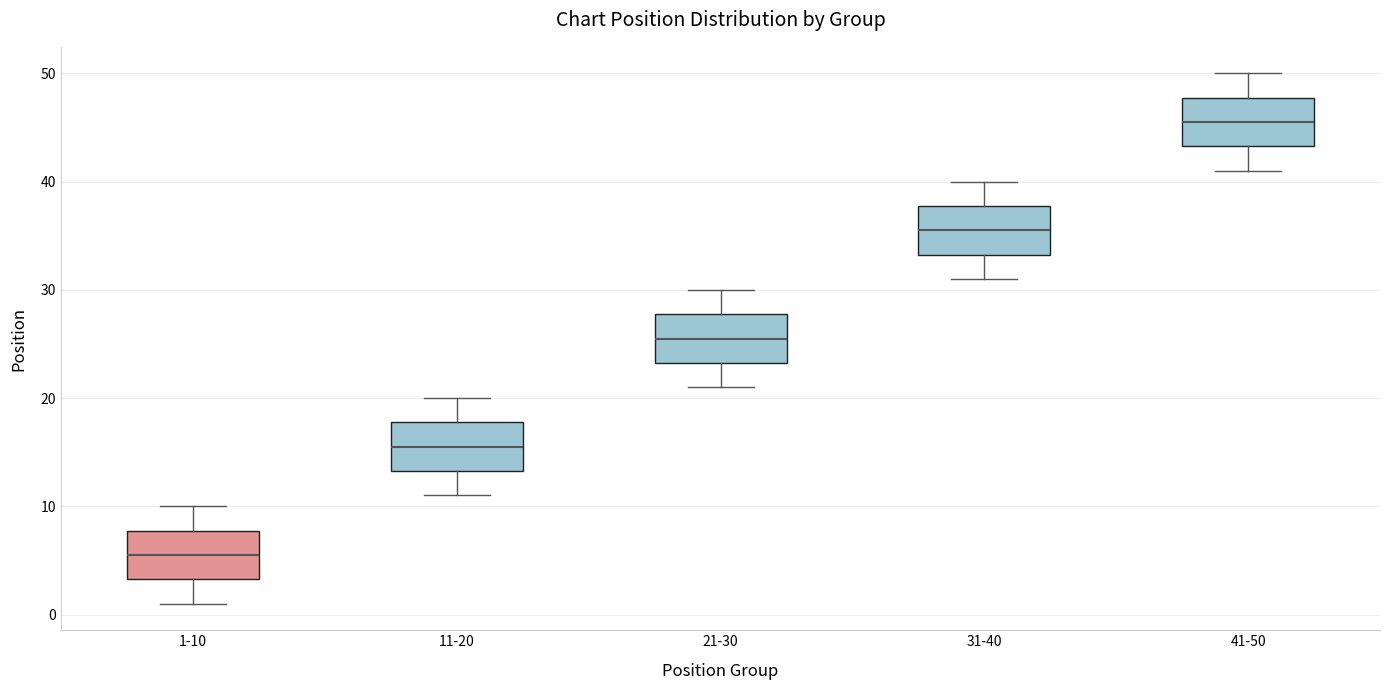

Reading left to right, transcribe this box plot: for each box, give where its median line is, the range the box spans, and where its two whiskers end, as read against the y-axis. The values are not printed on the chart, so give them approximately, as read against the axis.

1-10: median 6, box 3 to 8, whiskers 1 to 10
11-20: median 16, box 13 to 18, whiskers 11 to 20
21-30: median 26, box 23 to 28, whiskers 21 to 30
31-40: median 36, box 33 to 38, whiskers 31 to 40
41-50: median 46, box 43 to 48, whiskers 41 to 50